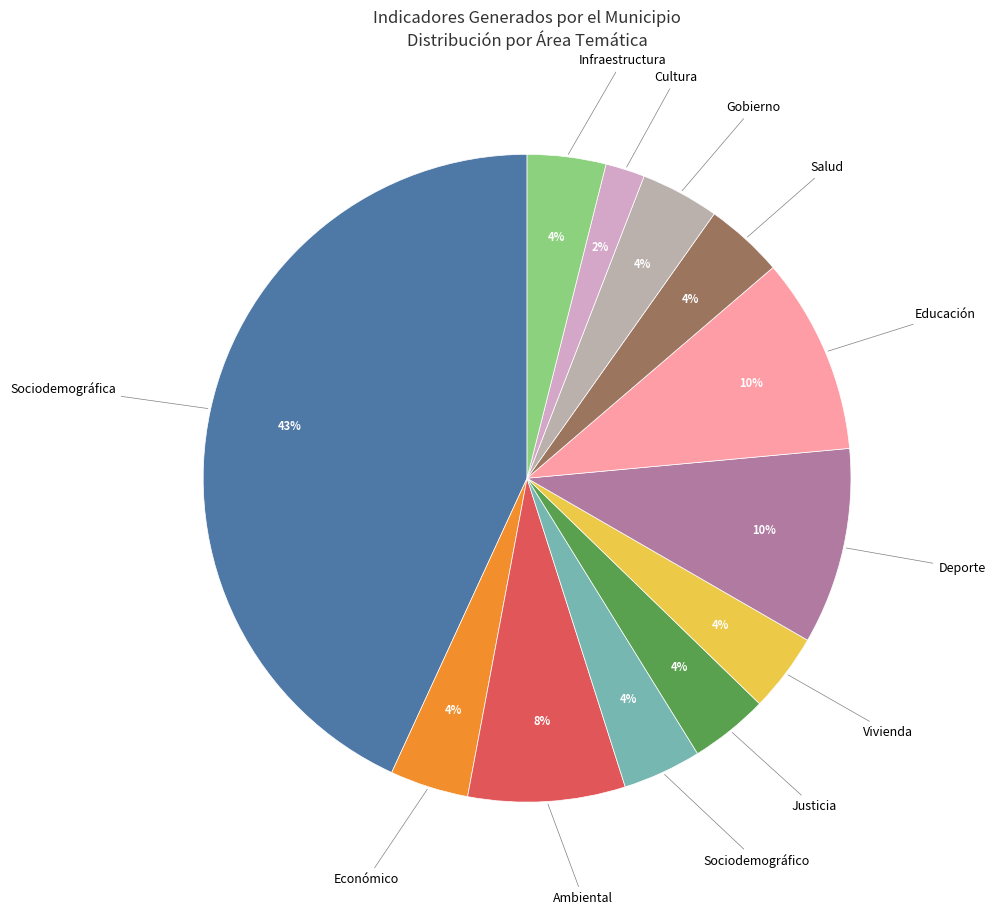

What is the smallest slice in the pie chart?

Cultura